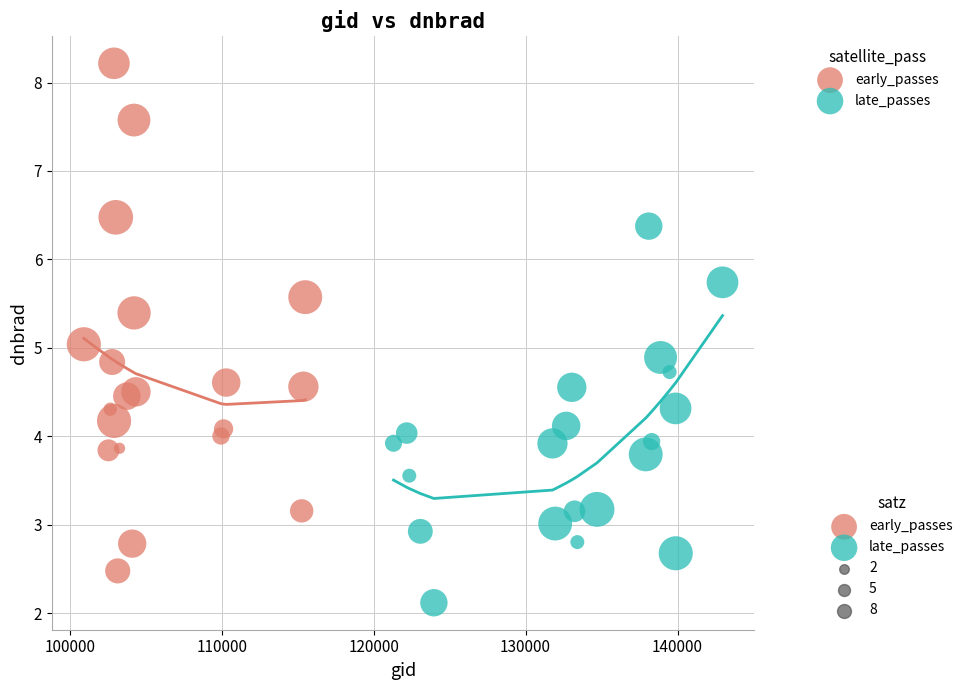

Which series has the widest spread of Y values?

early_passes